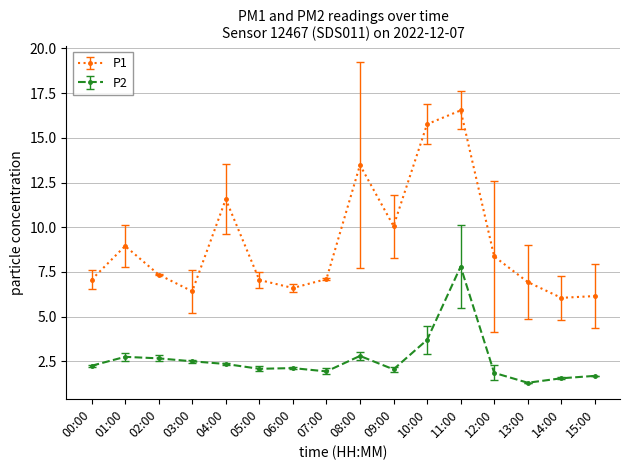

List the series in order of their peak value, lowest first.

P2, P1